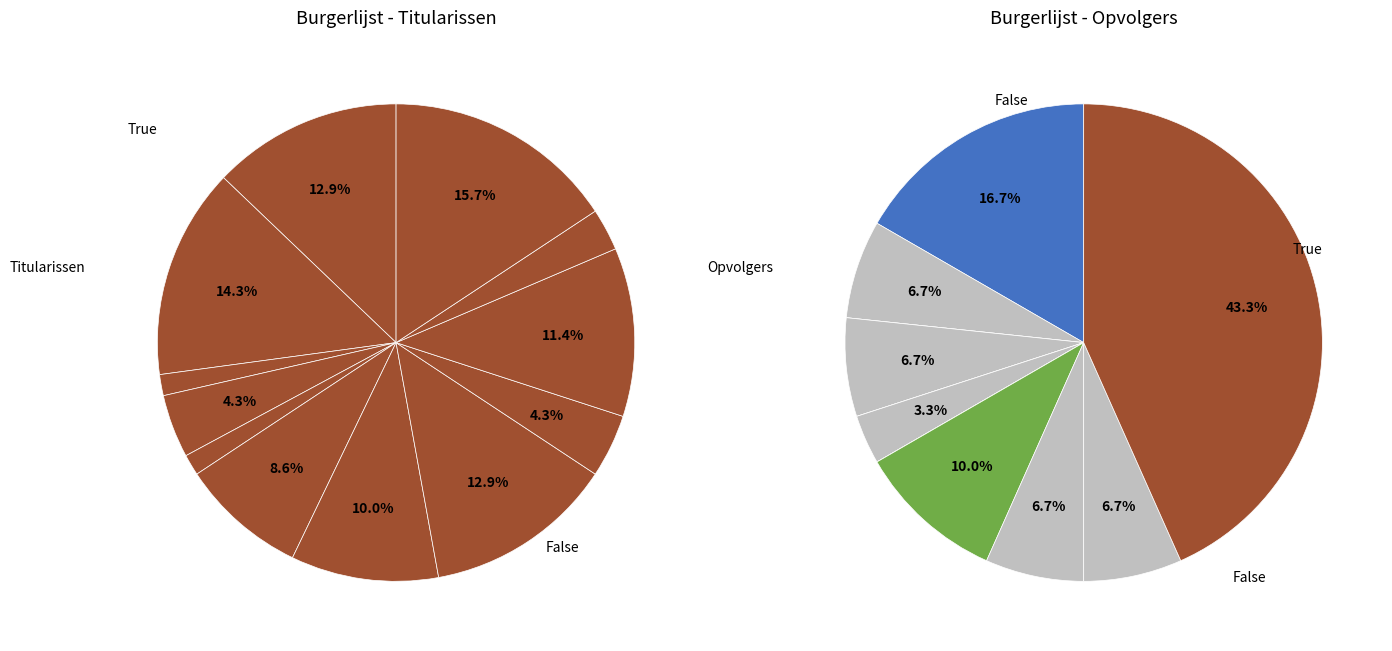

Count the number of slices in the pie.

12